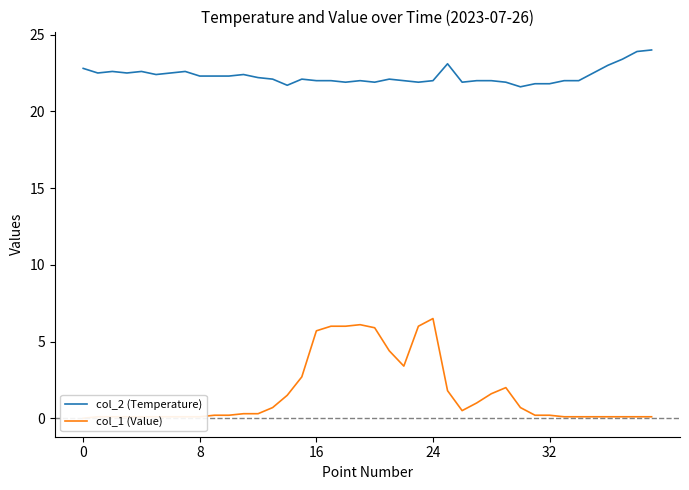

The value of col_1 (Value) at 36 is 0.0. True or false?

False